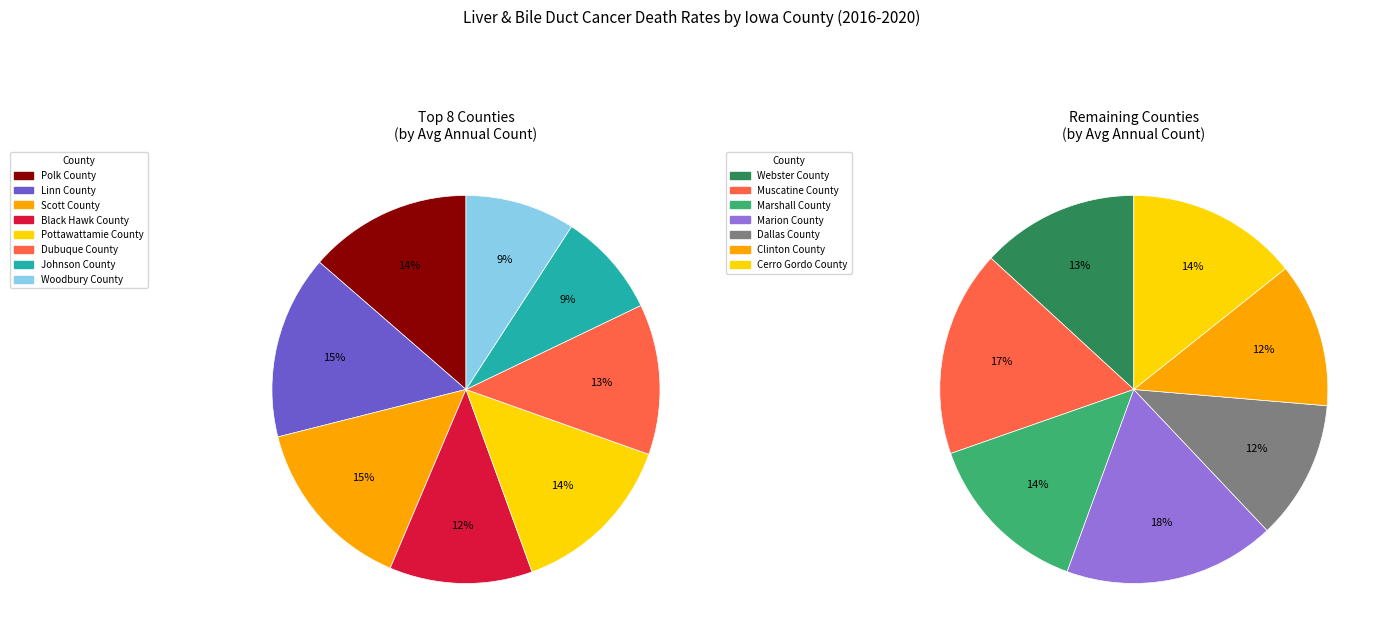

Does any single category account for the majority?

No